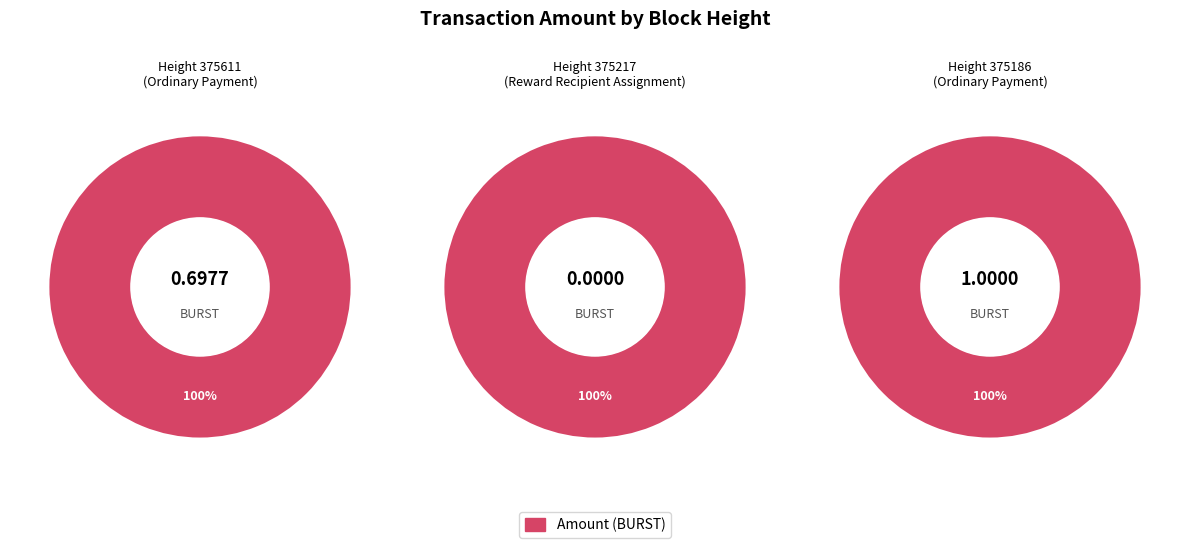

Count the number of slices in the pie.

3